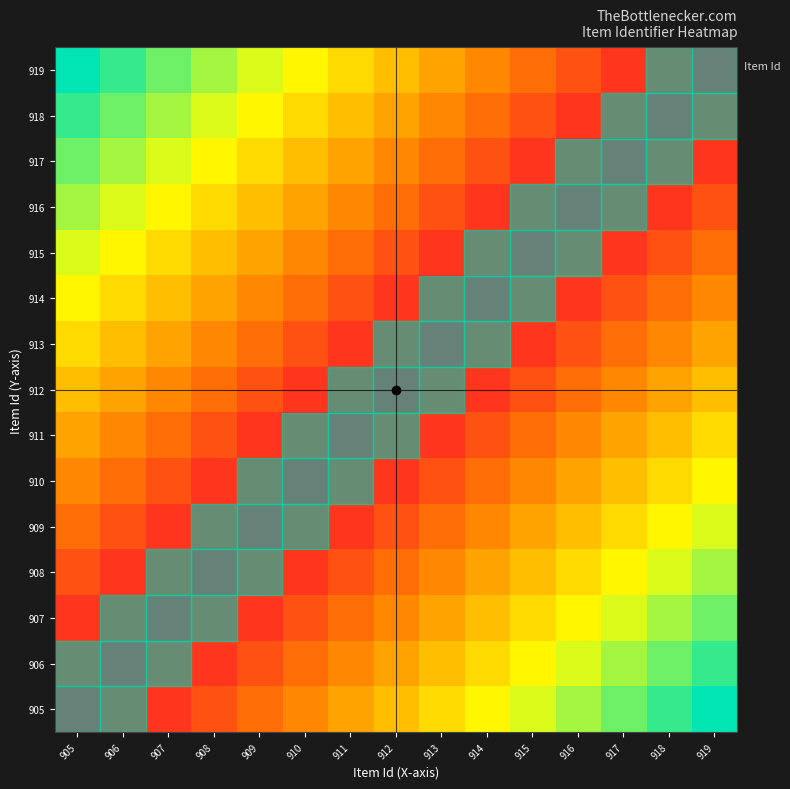

At which category is the sum across all series the highest?

919